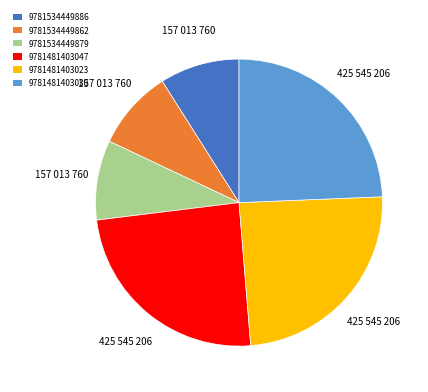

Between 9781481403023 and 9781534449886, which is larger?

9781481403023